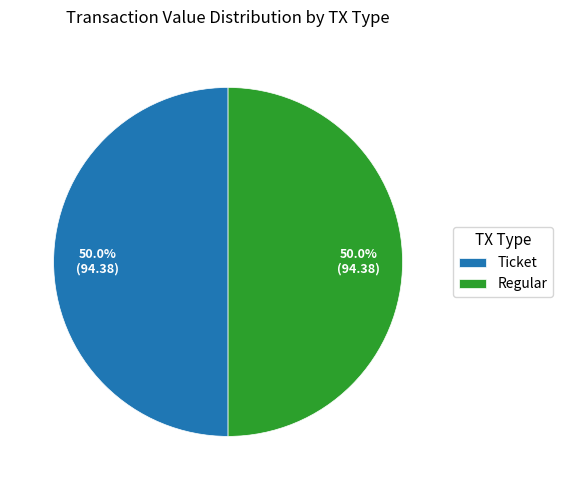

Count the number of slices in the pie.

2